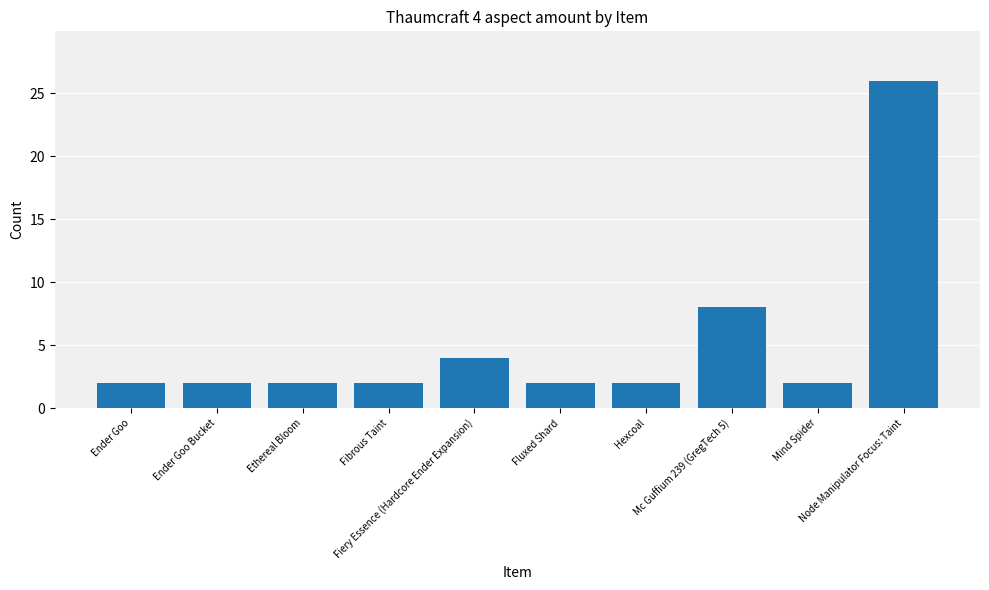

What is the value of the 7th bar from the left?

2